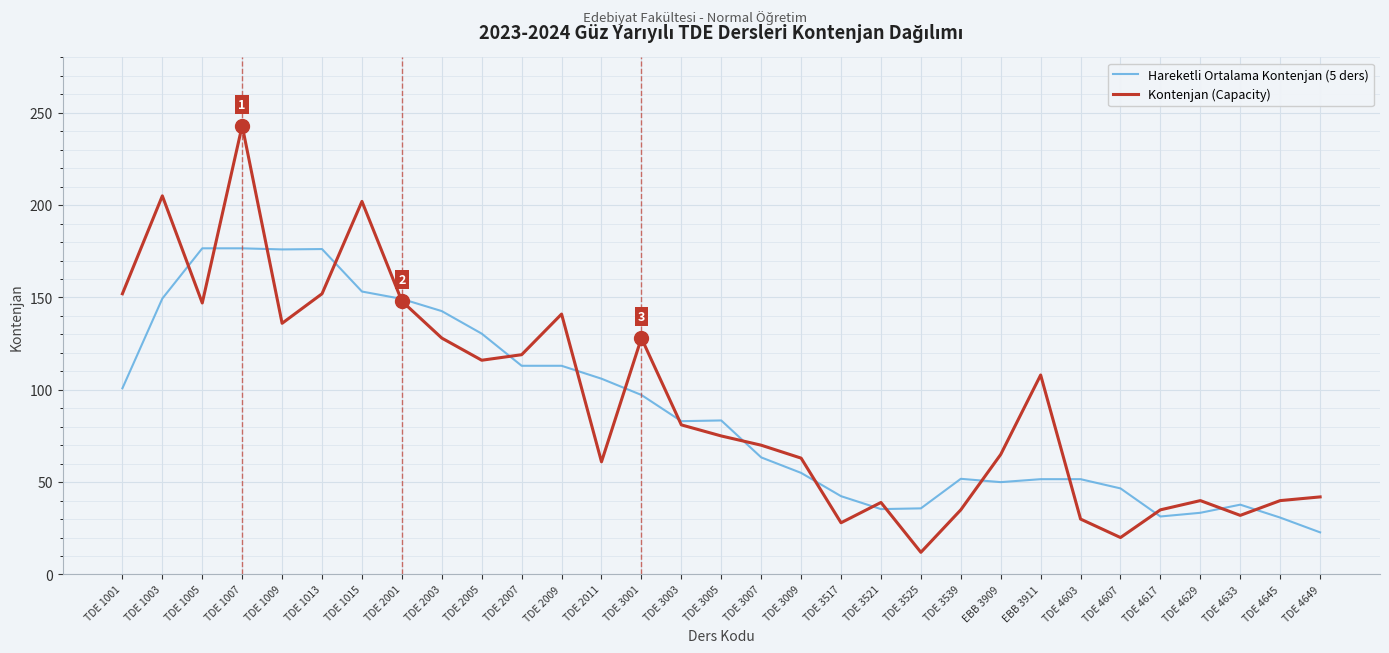

What position from the left is TDE 3005?

16